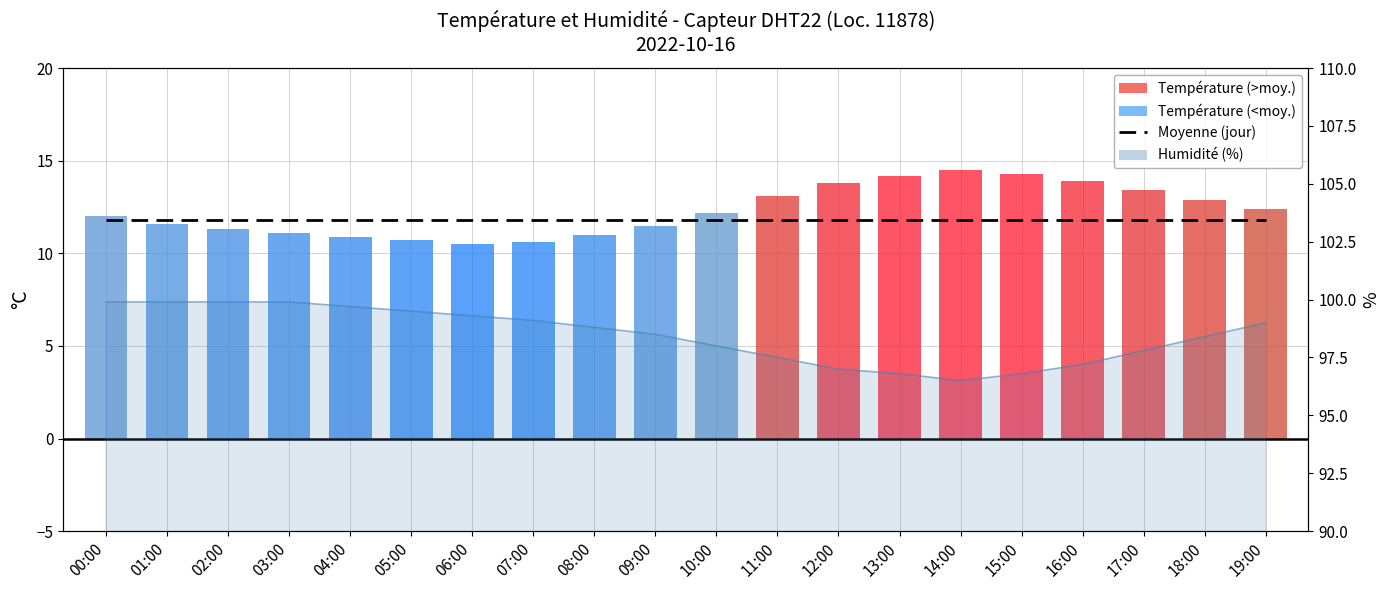

Reading left to right, transcribe all the data shown in this chart.

Moyenne (jour): 11.8	11.8	11.8	11.8	11.8	11.8	11.8	11.8	11.8	11.8	11.8	11.8	11.8	11.8	11.8	11.8	11.8	11.8	11.8	11.8
temperature: 12.0	11.6	11.3	11.1	10.9	10.7	10.5	10.6	11.0	11.5	12.2	13.1	13.8	14.2	14.5	14.3	13.9	13.4	12.9	12.4